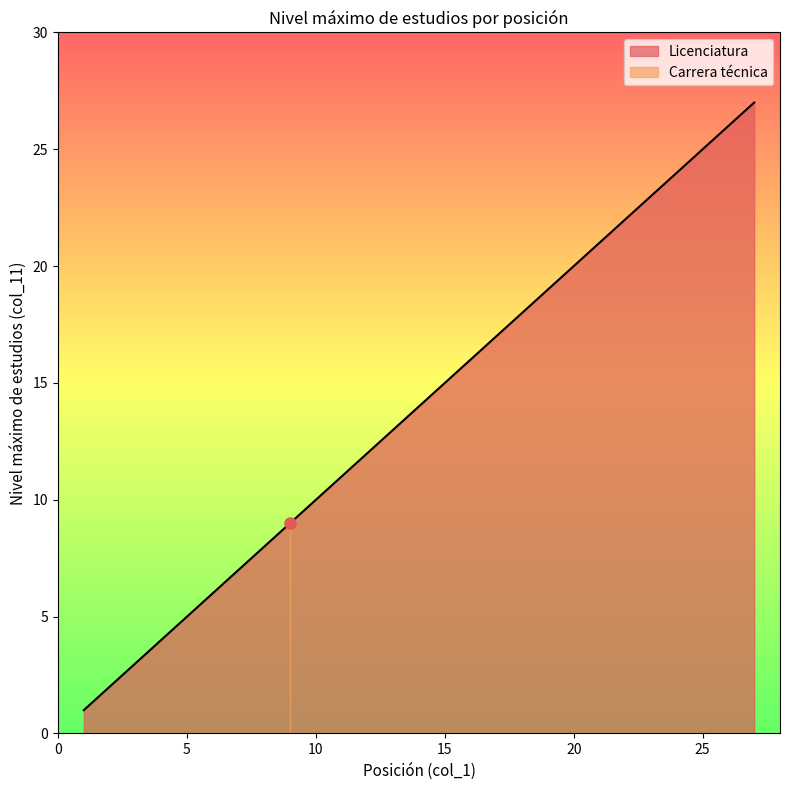

True or false: Licenciatura has a value of 28 at 20.

False